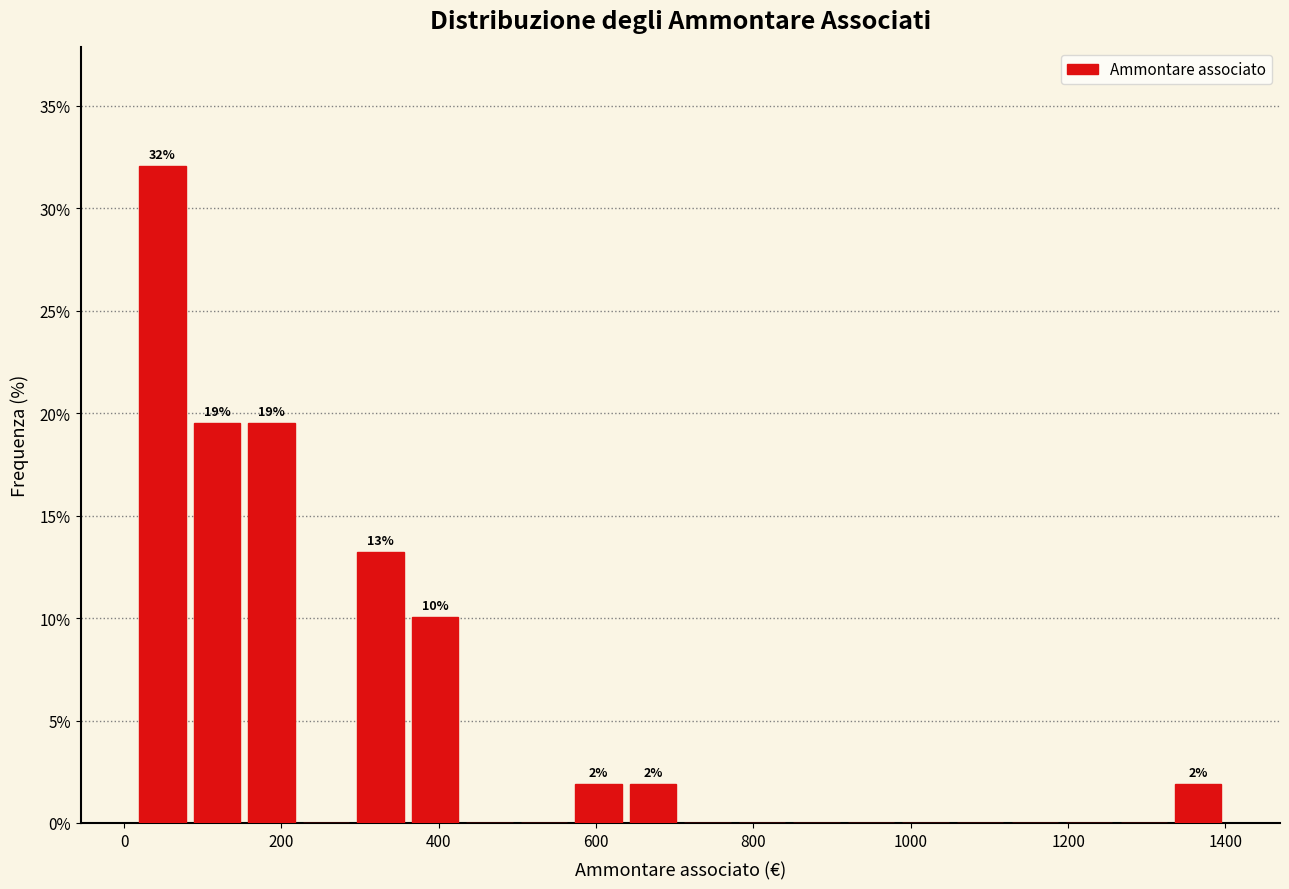

Around what value on the x-axis is the tallest bar? Give the approximate position of its centre, as read against the axis.

40